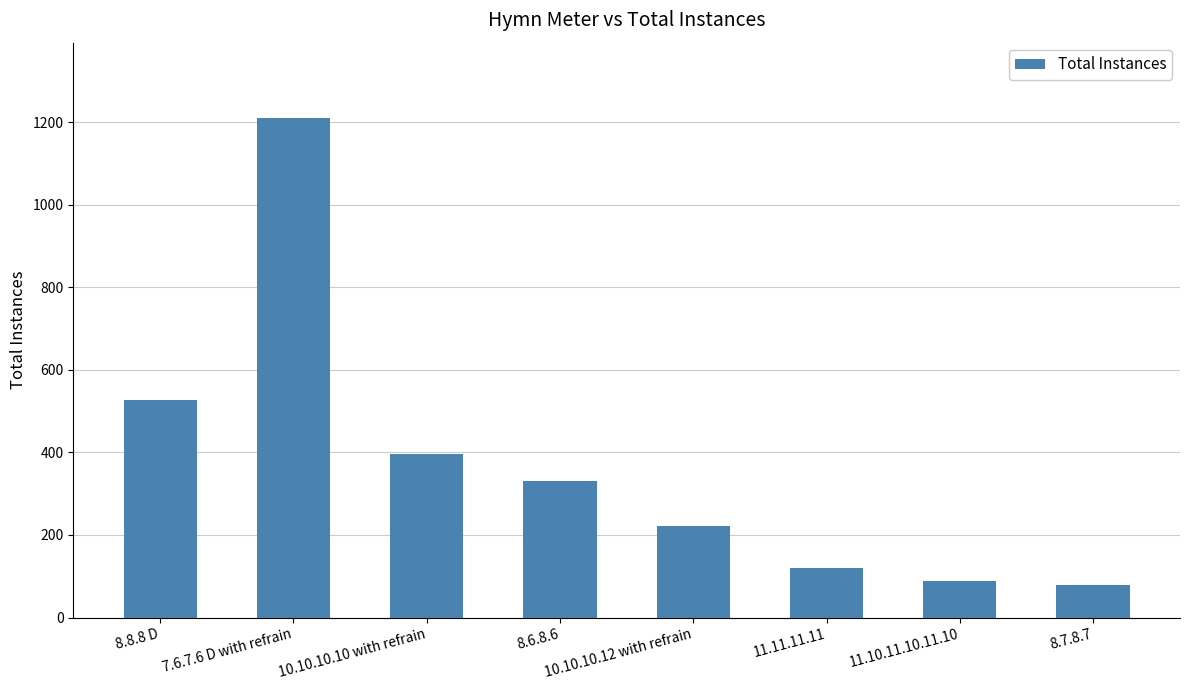

The value at 11.11.11.11 is 183. True or false?

False